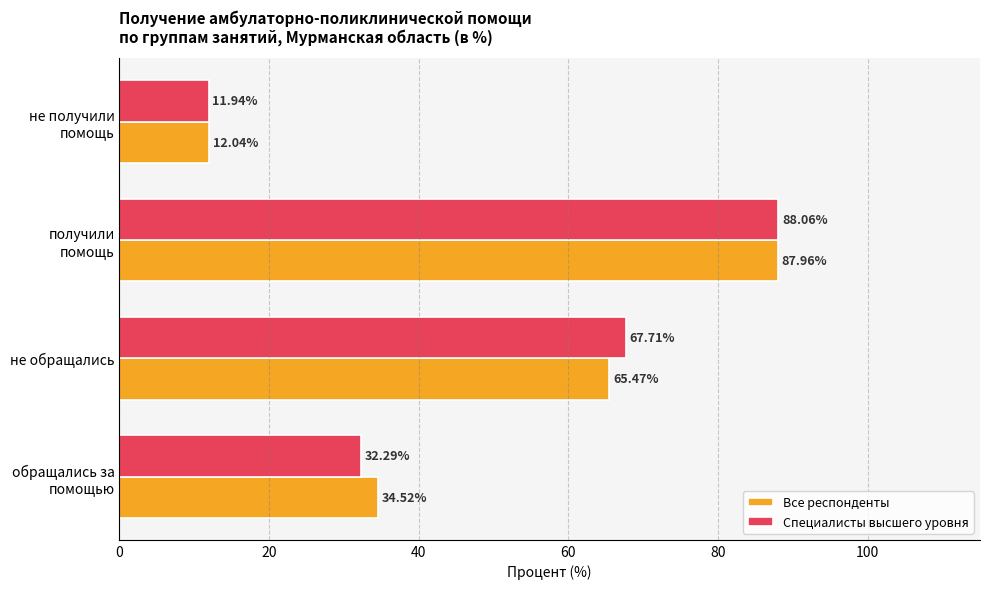

What is the maximum value for Все респонденты?

88.0